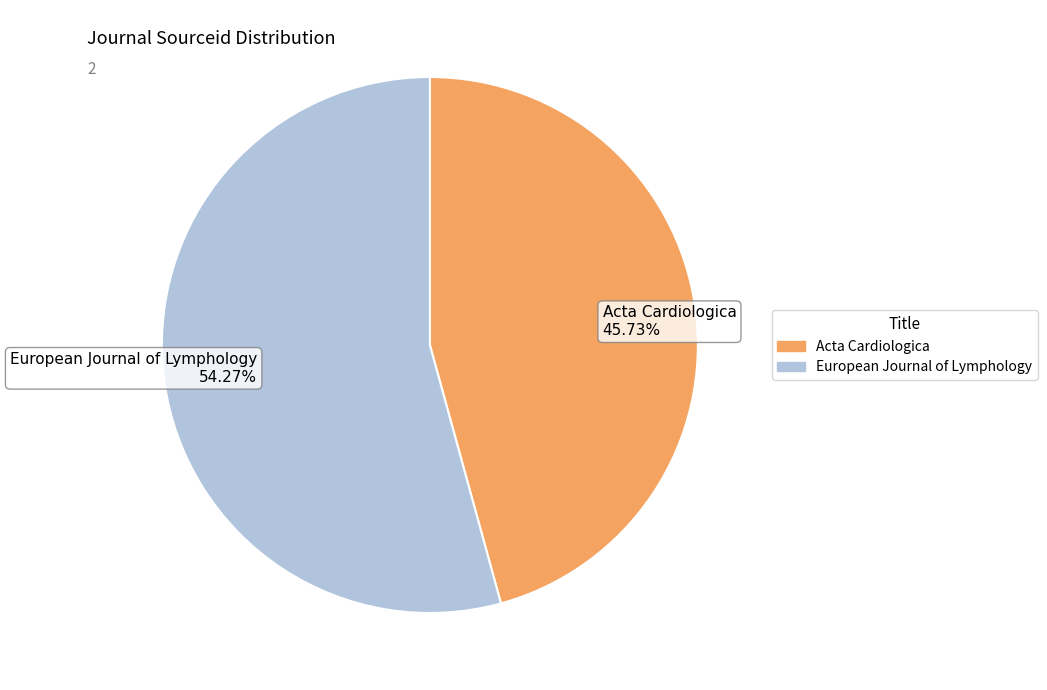

To the nearest percent, what is the average slice percentage?

50%